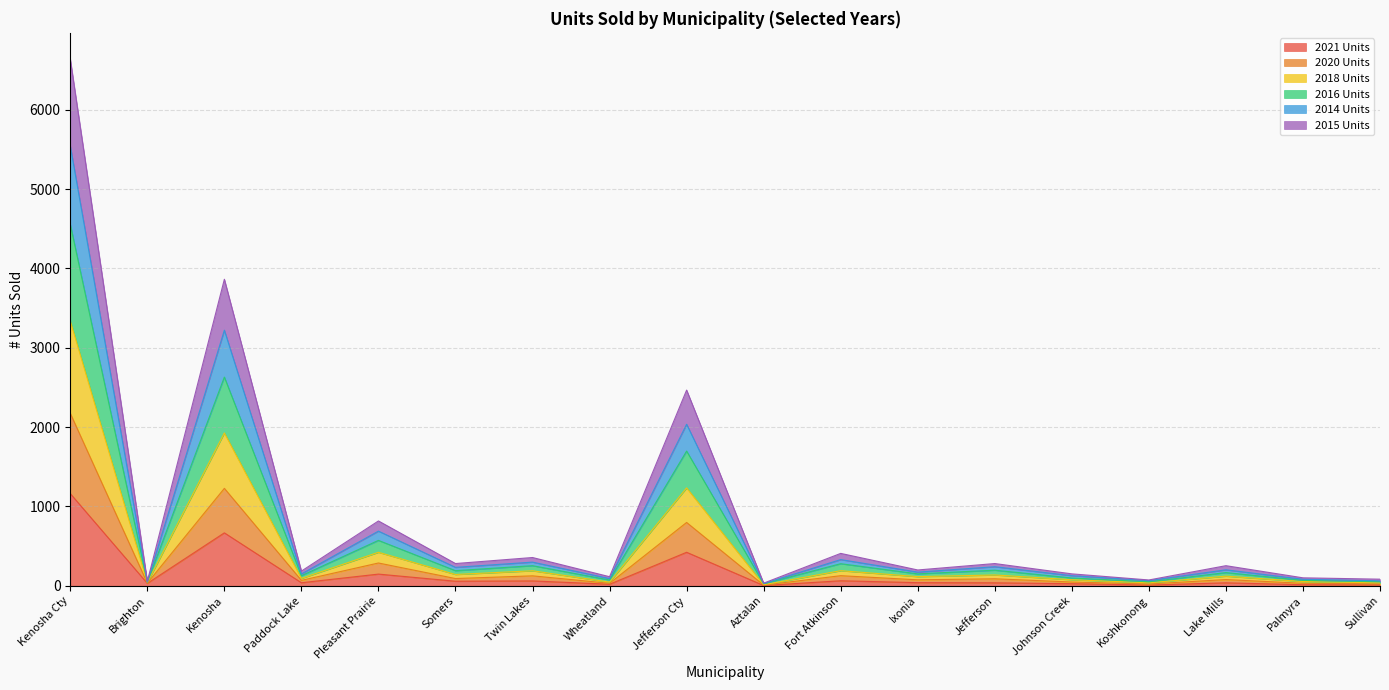

True or false: 2018 Units has more than 2 interior local peaks.

True